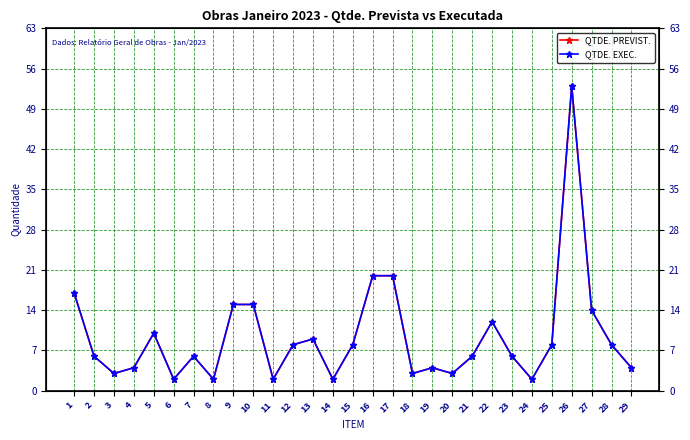

Reading left to right, transcribe all the data shown in this chart.

QTDE. PREVIST.: 17	6	3	4	10	2	6	2	15	15	2	8	9	2	8	20	20	3	4	3	6	12	6	2	8	53	14	8	4
QTDE. EXEC.: 17	6	3	4	10	2	6	2	15	15	2	8	9	2	8	20	20	3	4	3	6	12	6	2	8	53	14	8	4